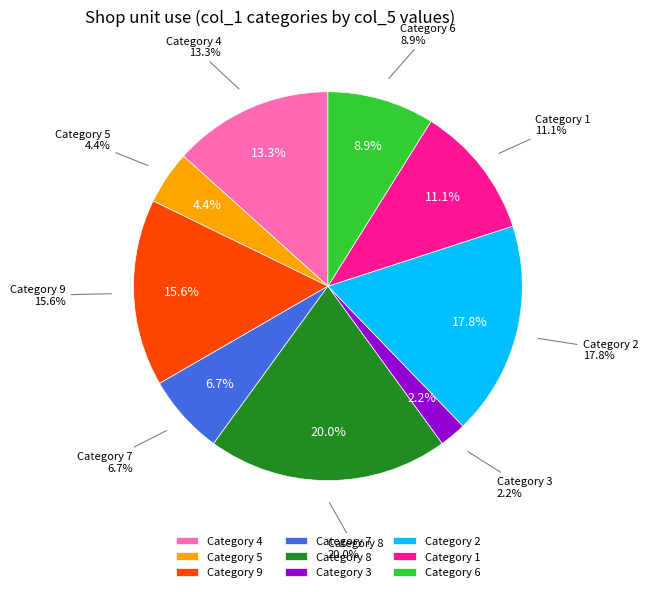

The 3 slice represents 2% of the pie. True or false?

True